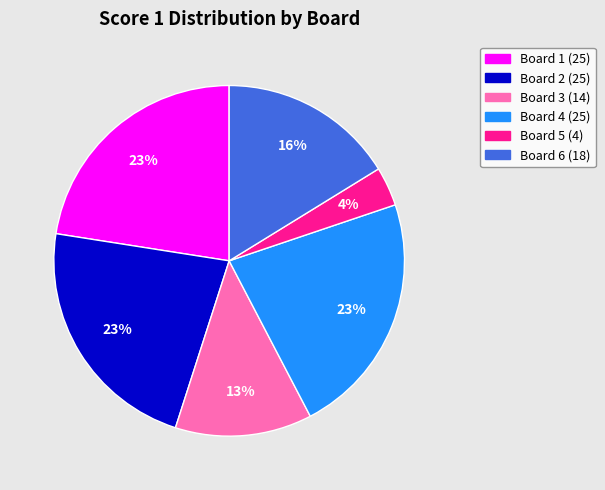

True or false: Board 3 accounts for 19% of the total.

False